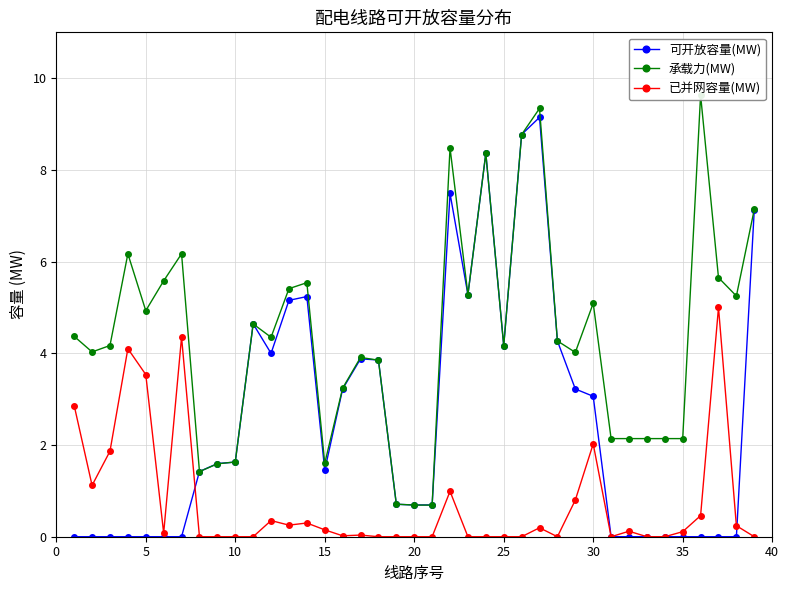

True or false: 已并网容量(MW) has more than 2 interior local peaks.

True